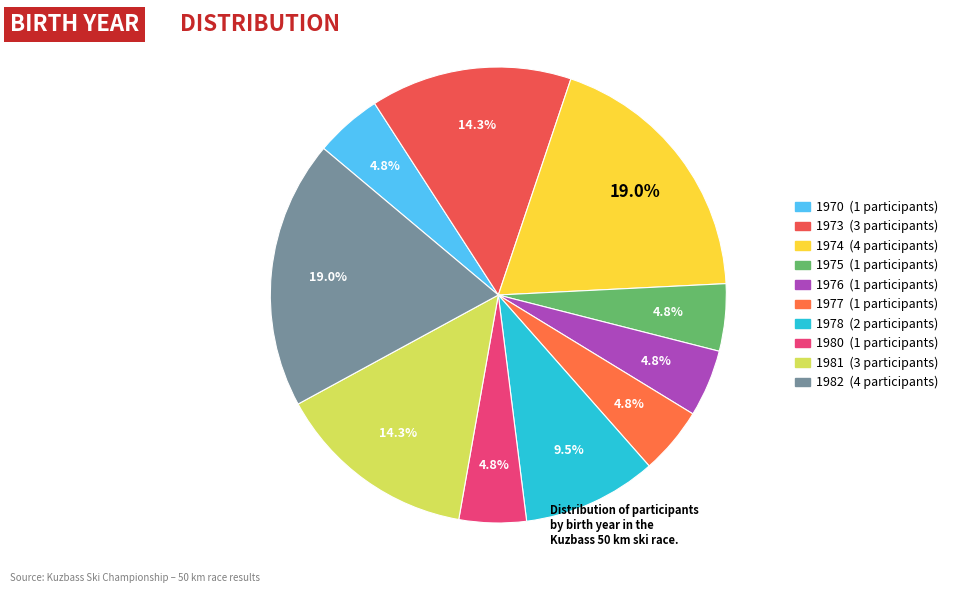

Which slice is the smallest?

1970